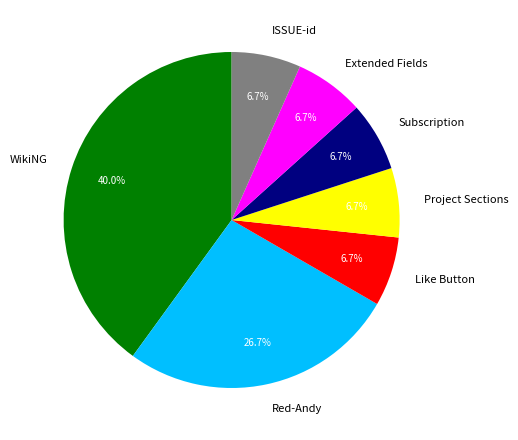

To the nearest percent, what percentage of the pie is Subscription?

7%